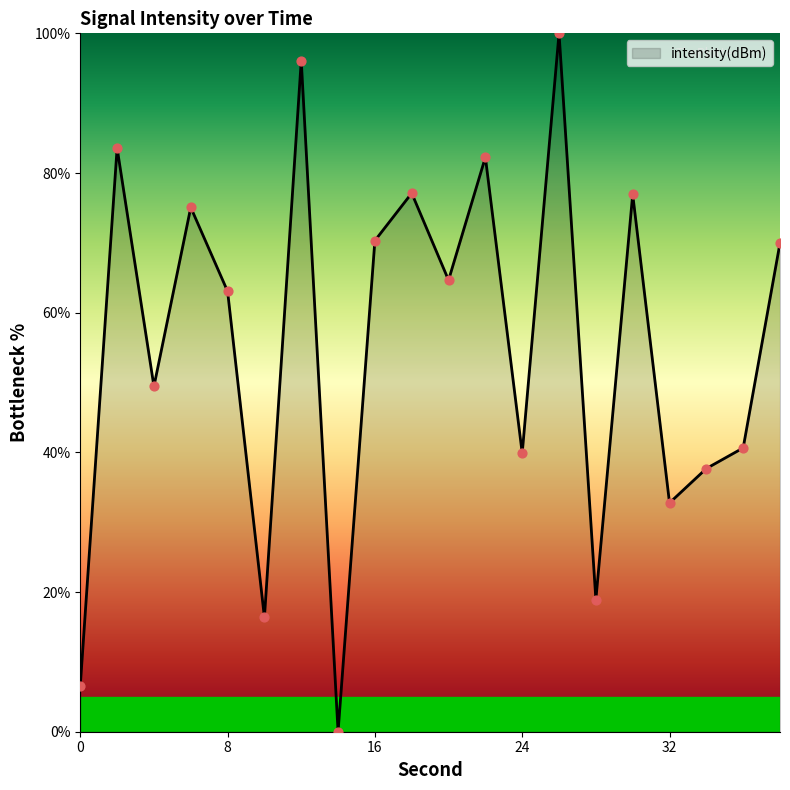

What is the greatest value displayed?

100.0